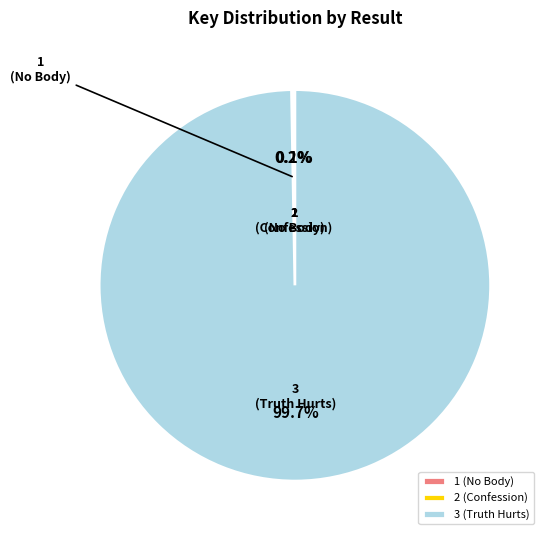

The 3 (Truth Hurts) slice represents 100% of the pie. True or false?

True